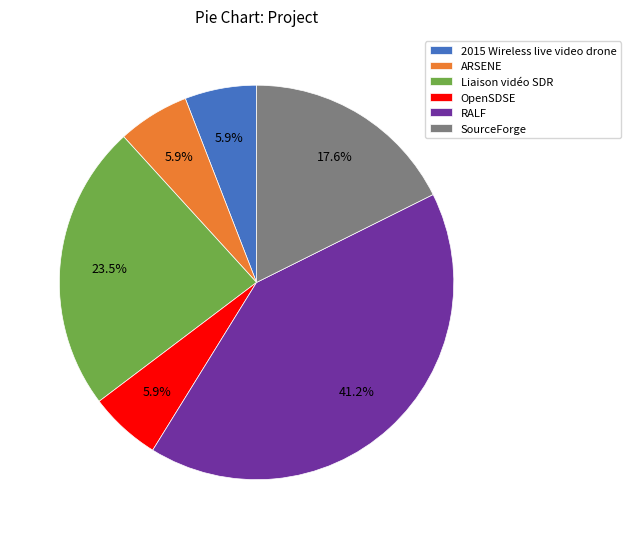

To the nearest percent, what is the combined percentage of SourceForge and ARSENE?

24%